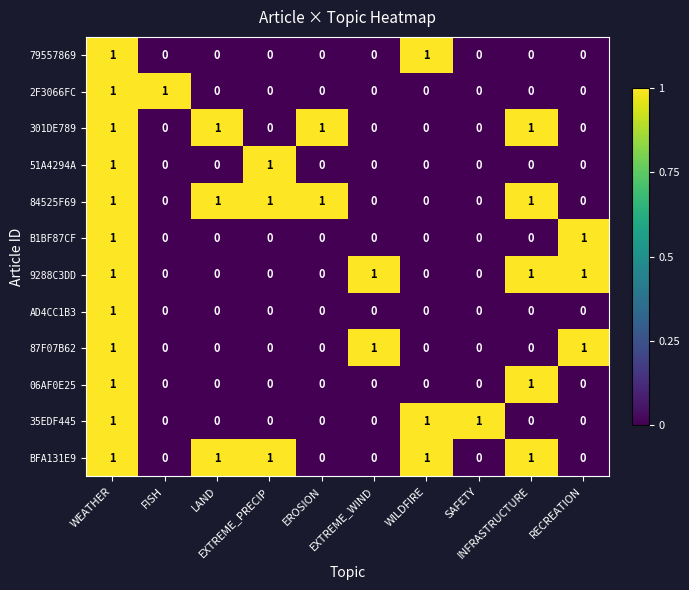

Count the number of categories in the chart.

10